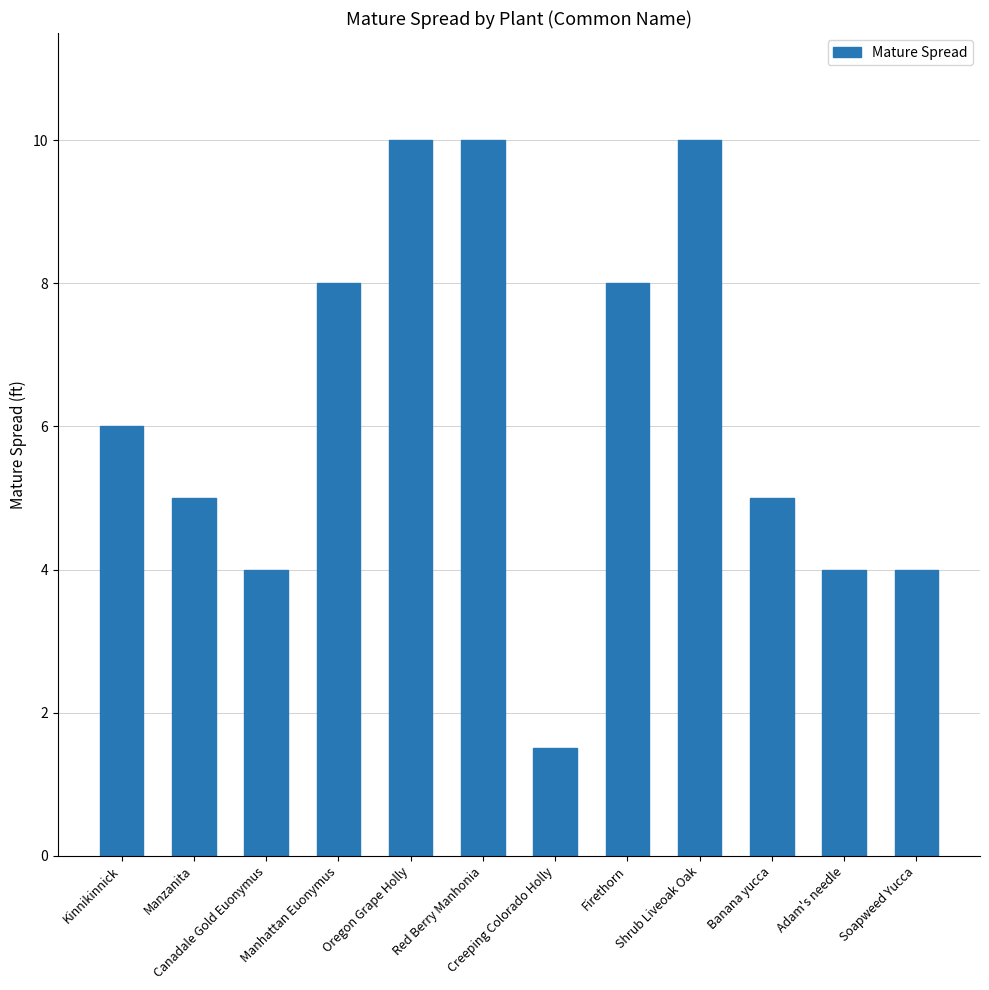

Which category has the lowest value across all series?

Creeping Colorado Holly